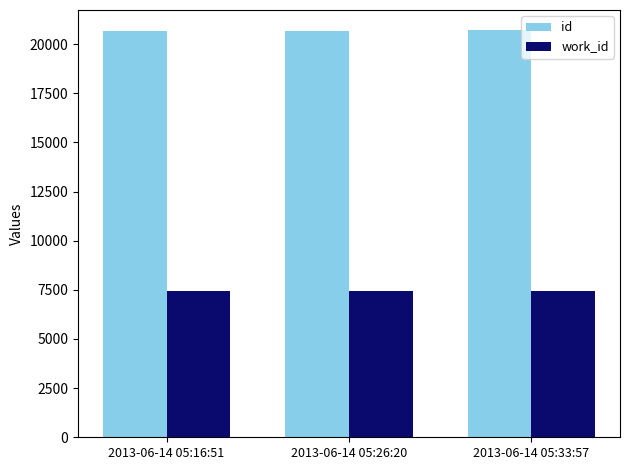

What is the difference between the maximum and second lowest values in the id series?

8